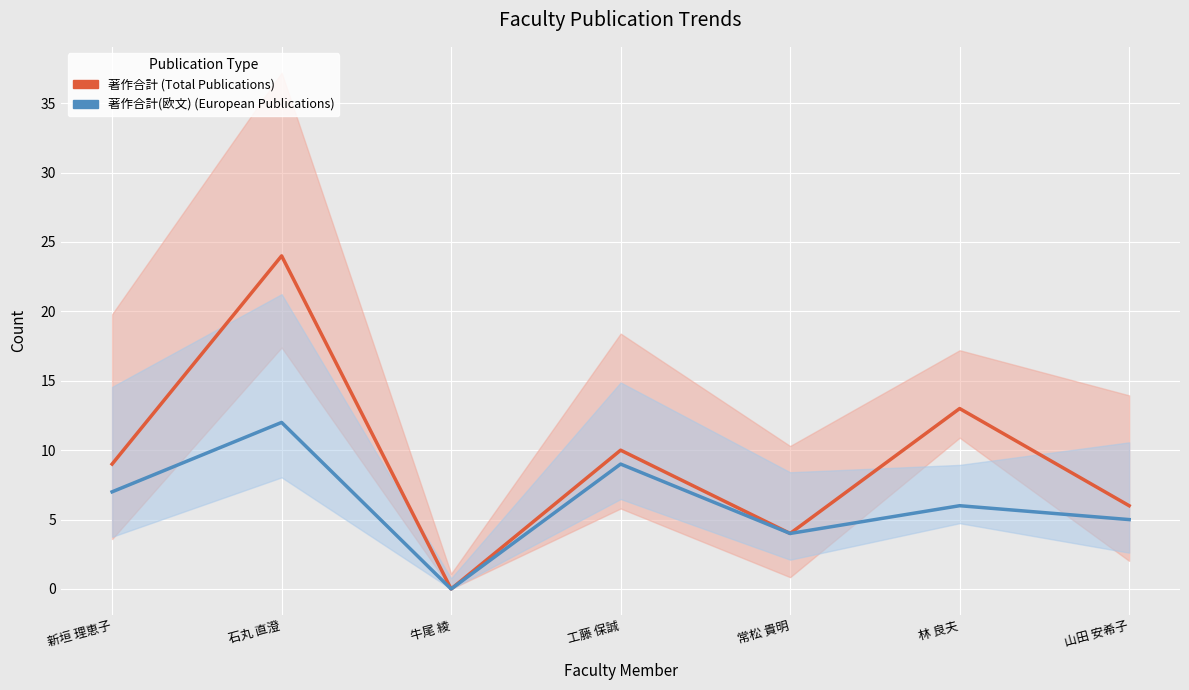

True or false: 著作合計 (Total Publications) and 著作合計(欧文) (European Publications) intersect in this chart.

False